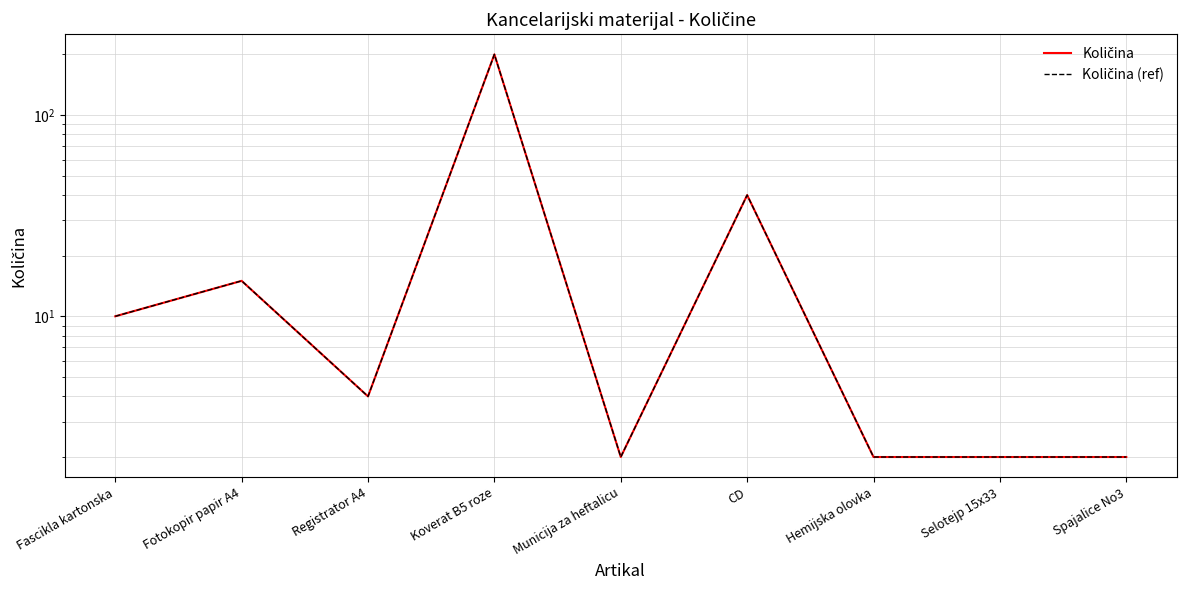

The value of Količina (ref) at Spajalice No3 is 1. True or false?

False